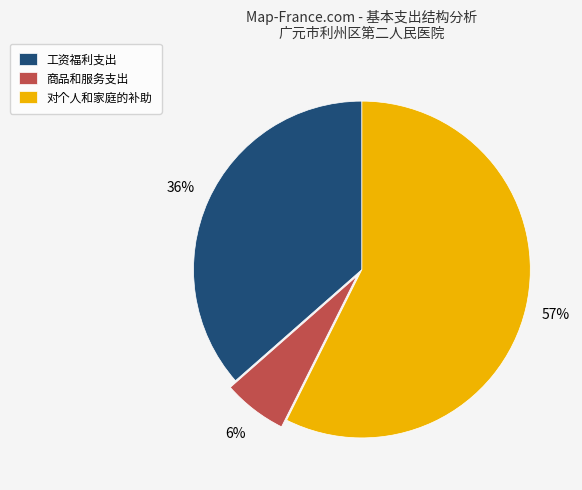

Is it true that 对个人和家庭的补助 is 57% of the pie?

True